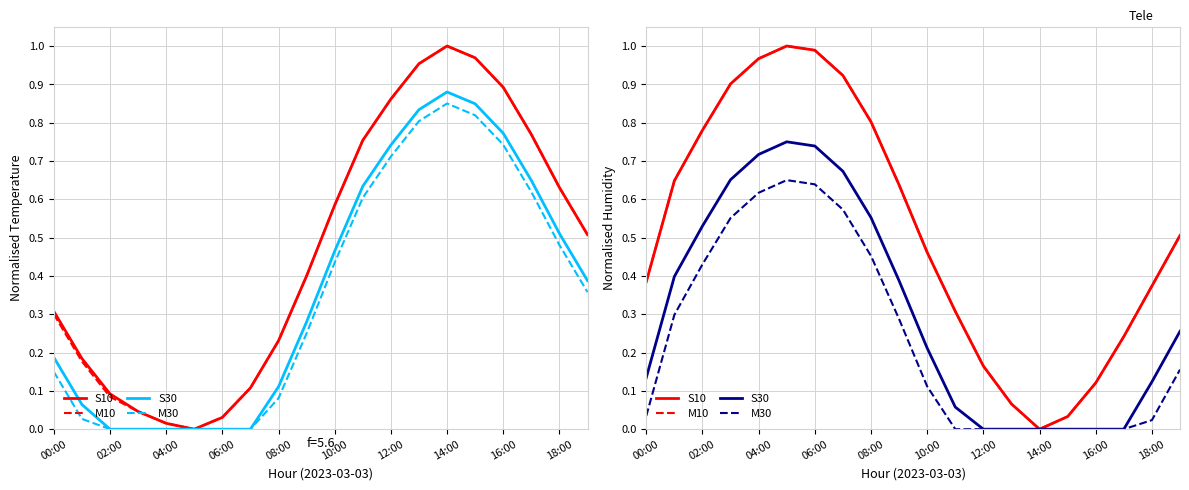

Reading left to right, extract all data points from this chart.

S10: 0.4	0.6	0.8	0.9	1.0	1.0	1.0	0.9	0.8	0.6	0.5	0.3	0.2	0.1	0.0	0.0	0.1	0.2	0.4	0.5
M10: 0.4	0.6	0.8	0.9	1.0	1.0	1.0	0.9	0.8	0.6	0.5	0.3	0.2	0.1	0.0	0.0	0.1	0.2	0.4	0.5
S30: 0.1	0.4	0.5	0.7	0.7	0.8	0.7	0.7	0.6	0.4	0.2	0.1	0.0	0.0	0.0	0.0	0.0	0.0	0.1	0.3
M30: 0.0	0.3	0.4	0.6	0.6	0.7	0.6	0.6	0.5	0.3	0.1	0.0	0.0	0.0	0.0	0.0	0.0	0.0	0.0	0.2